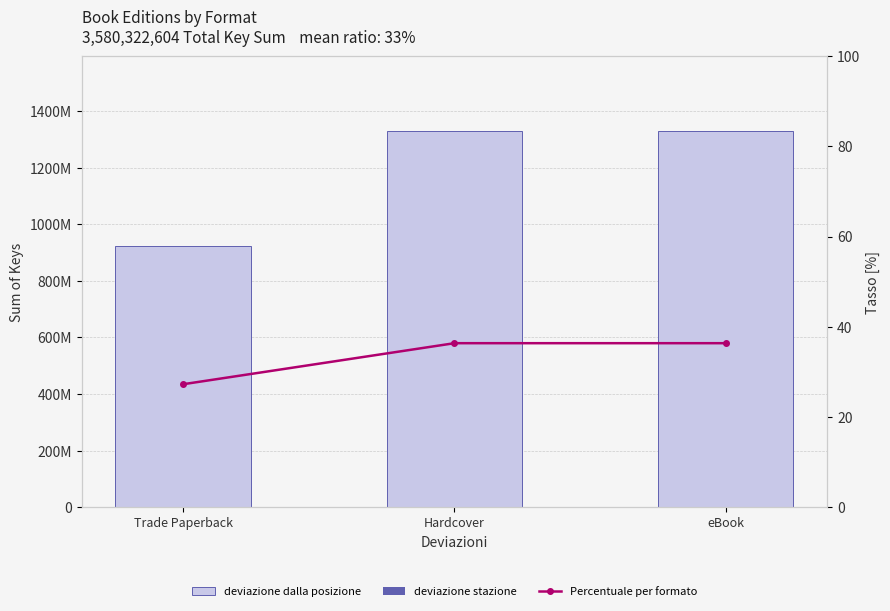

How many distinct data groups are displayed?

2